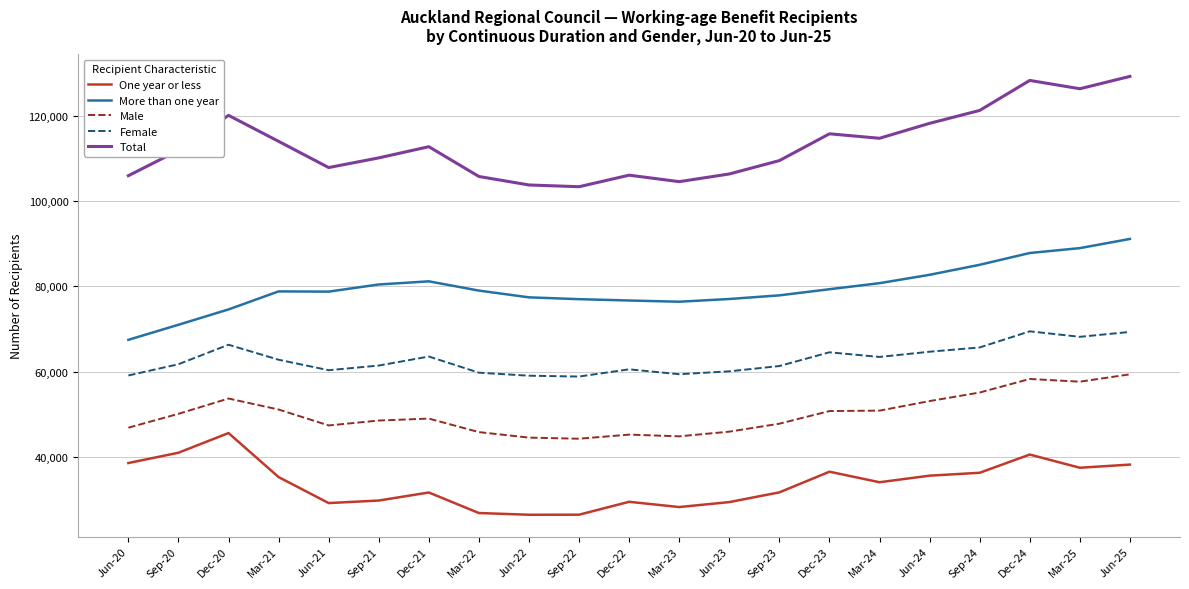

True or false: Female and One year or less intersect in this chart.

False